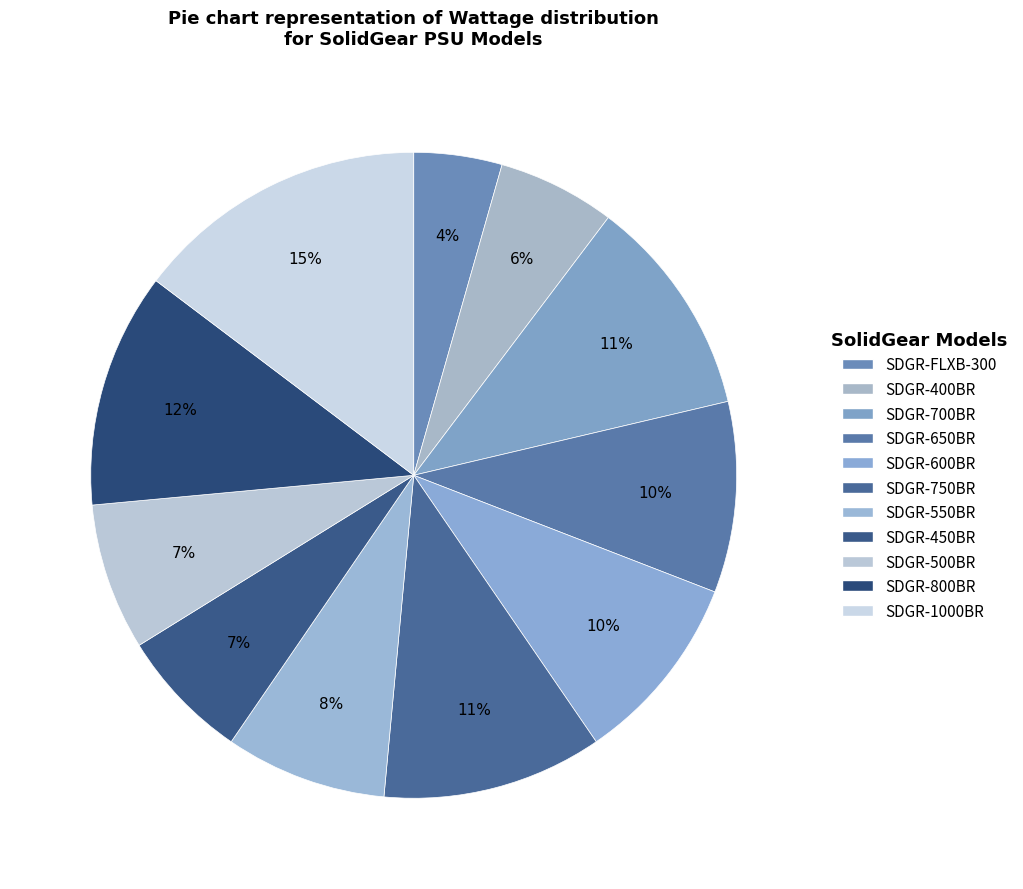

Which slice is the largest?

SDGR-1000BR